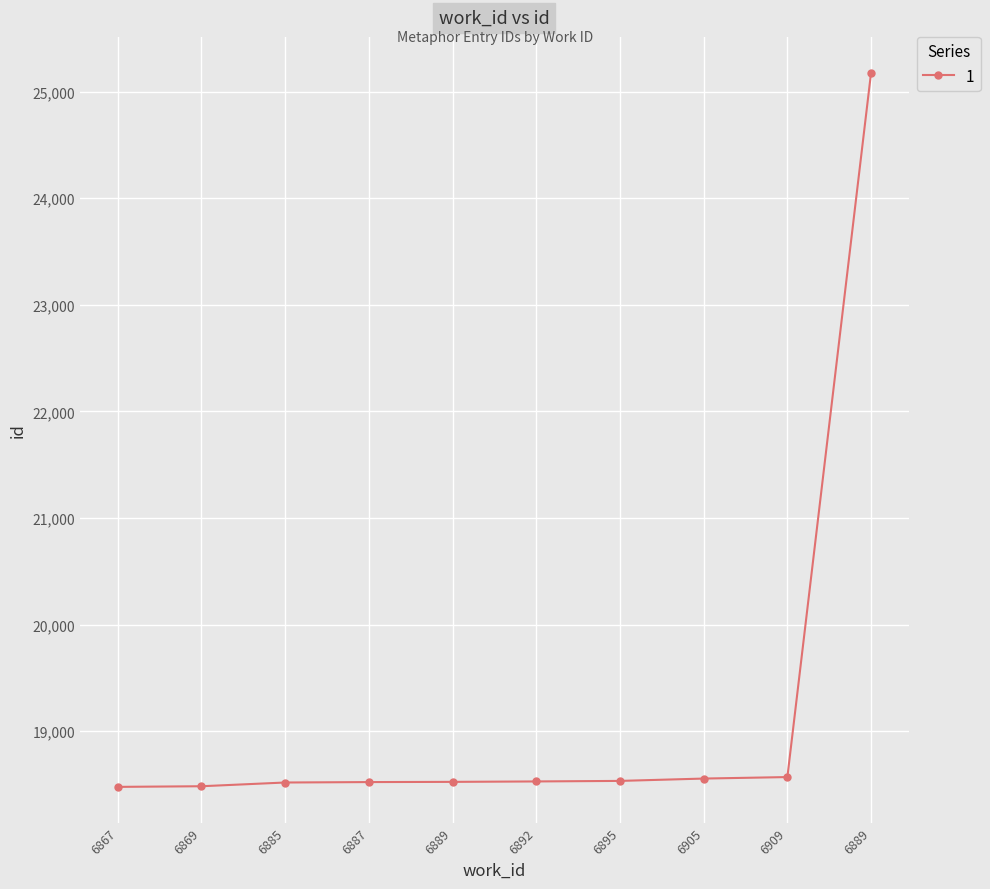

How many values are below 18529?

5